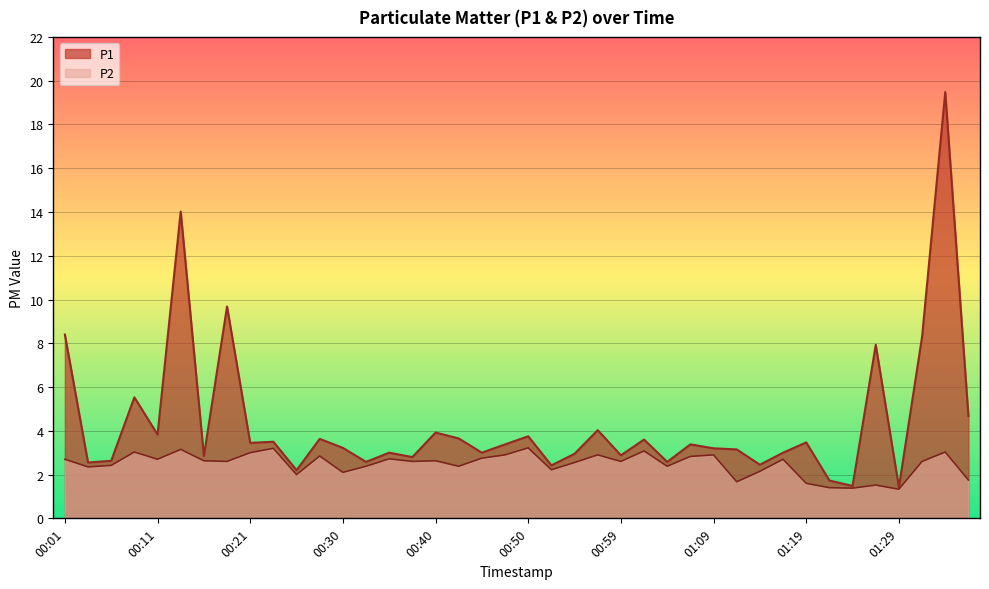

Is the value of P1 at 00:59 greater than the value of P2 at 01:36?

Yes